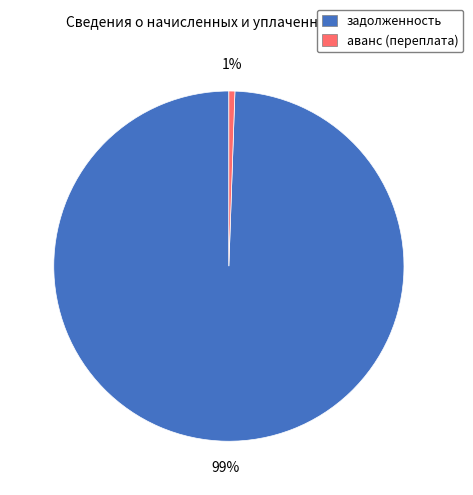

How many segments does this pie chart have?

2